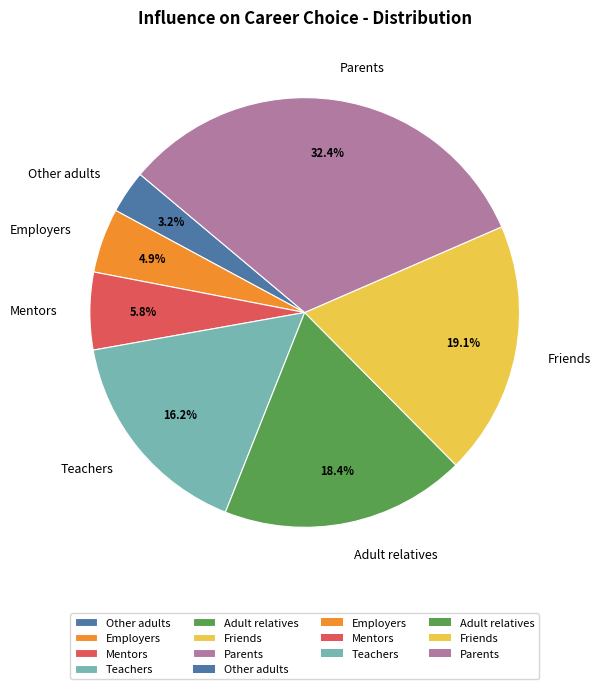

How many slices are in this pie chart?

7